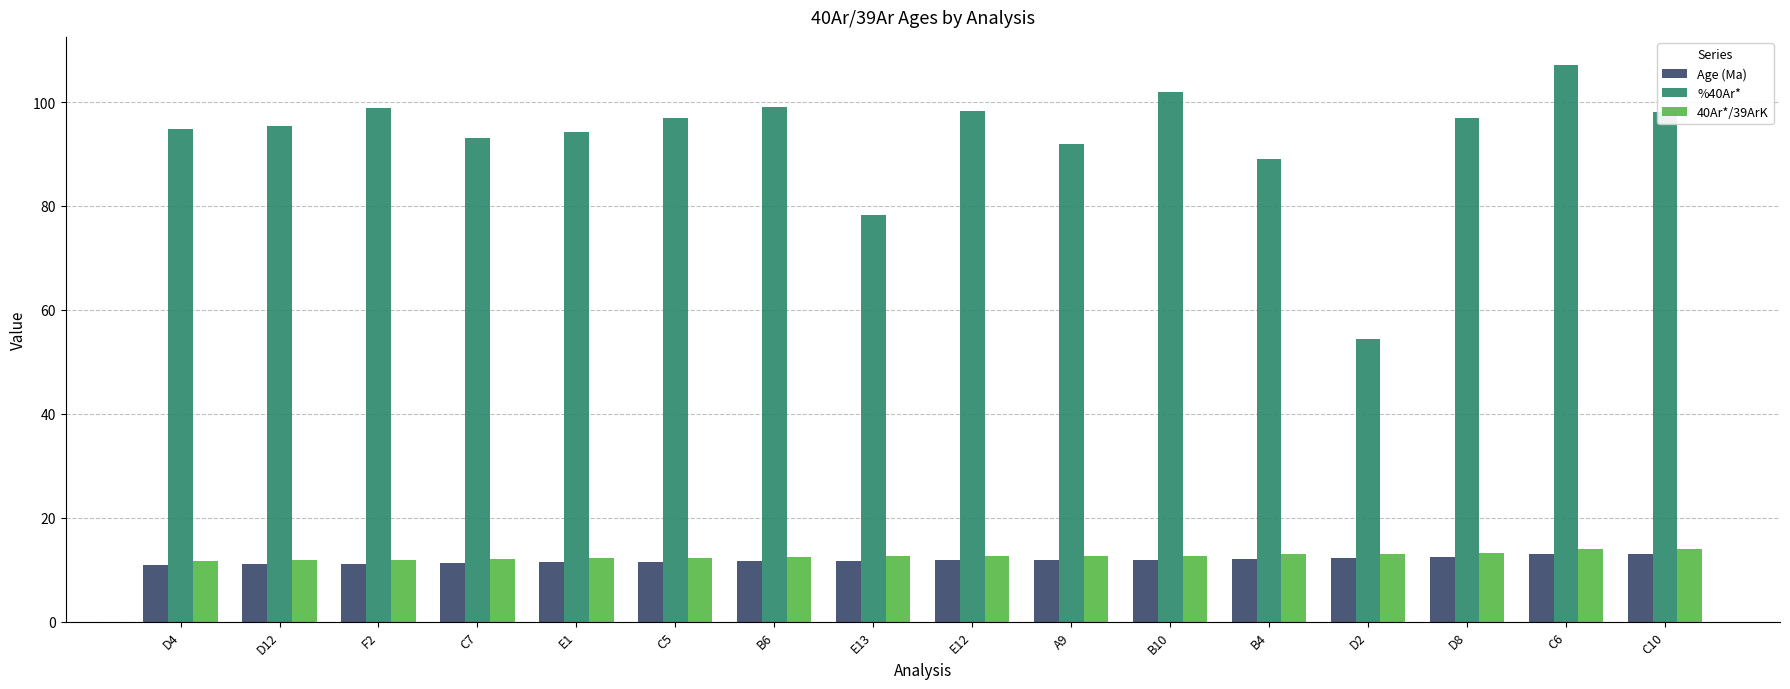

What is the value of the Age (Ma) bar at the 7th from the left?

11.6